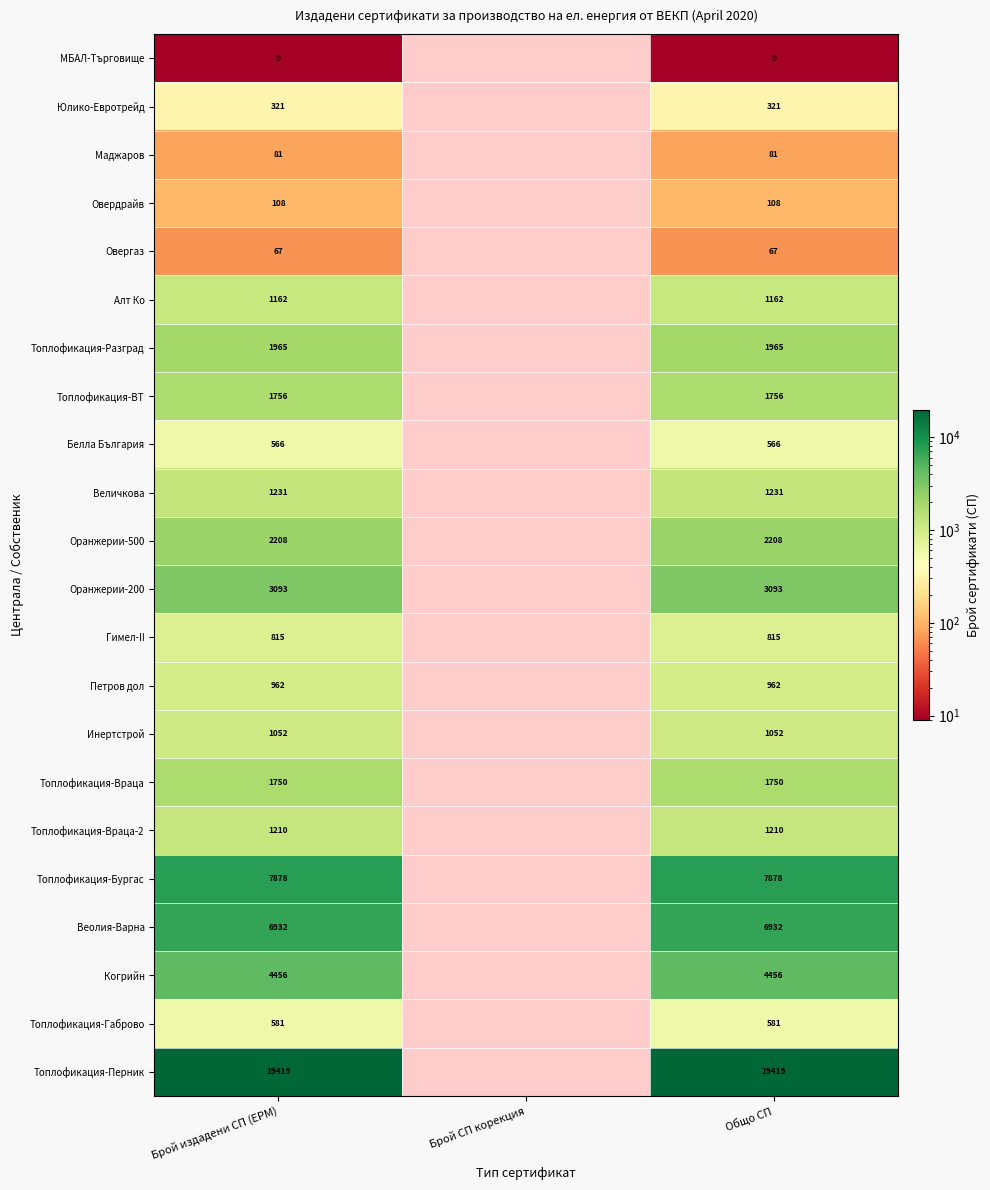

What is the maximum value shown in the chart?

19419.0